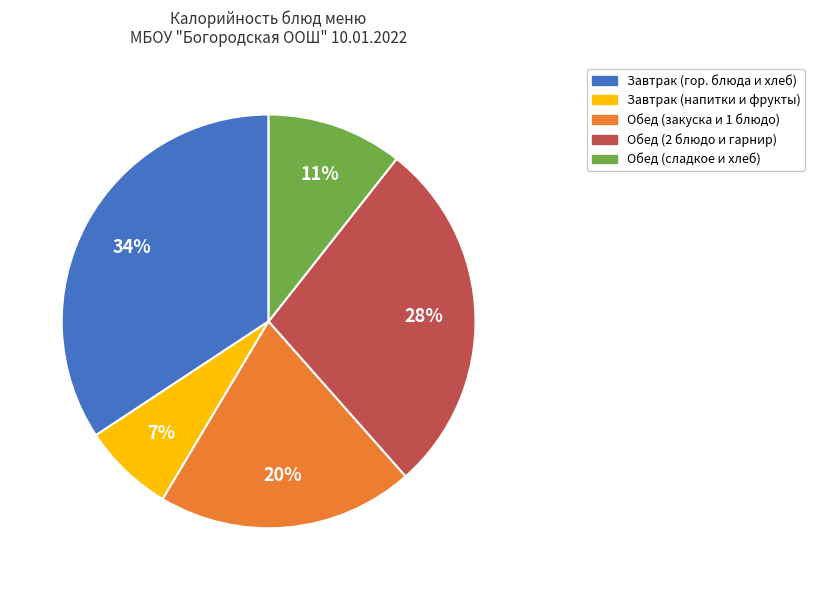

Is there any slice that represents more than half of the pie?

No